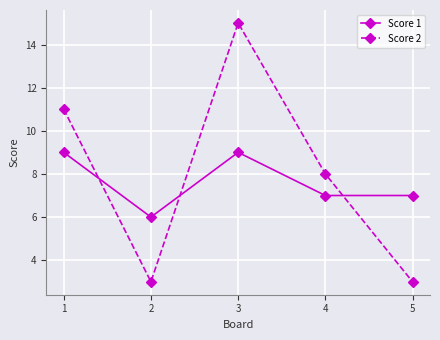

At how many categories does at least one series exceed 12?

1